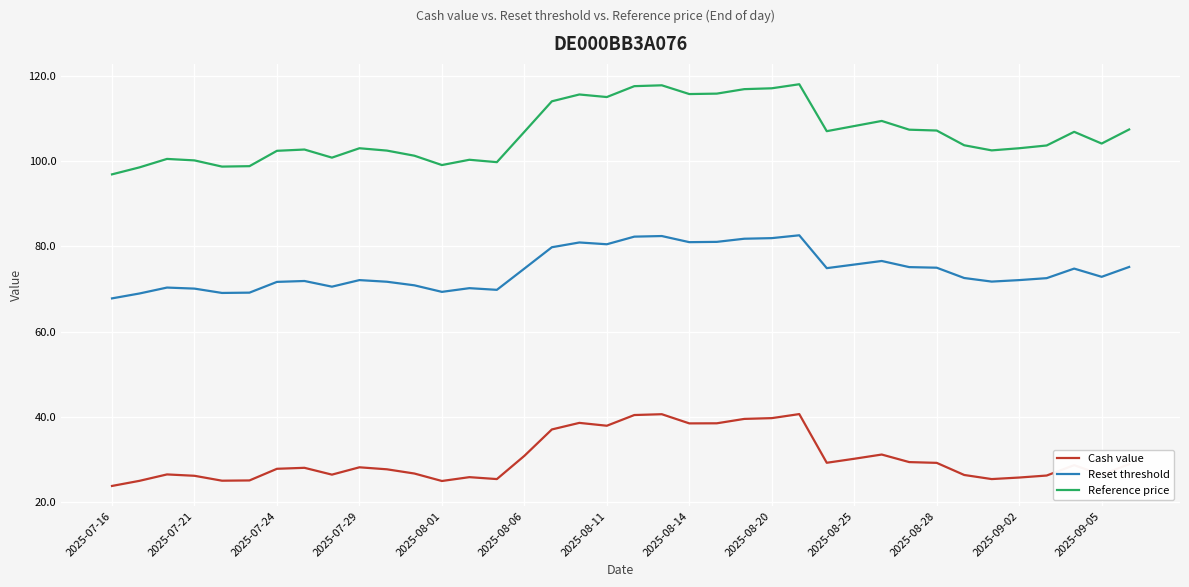

Which series has the largest range (max minus min)?

Reference price